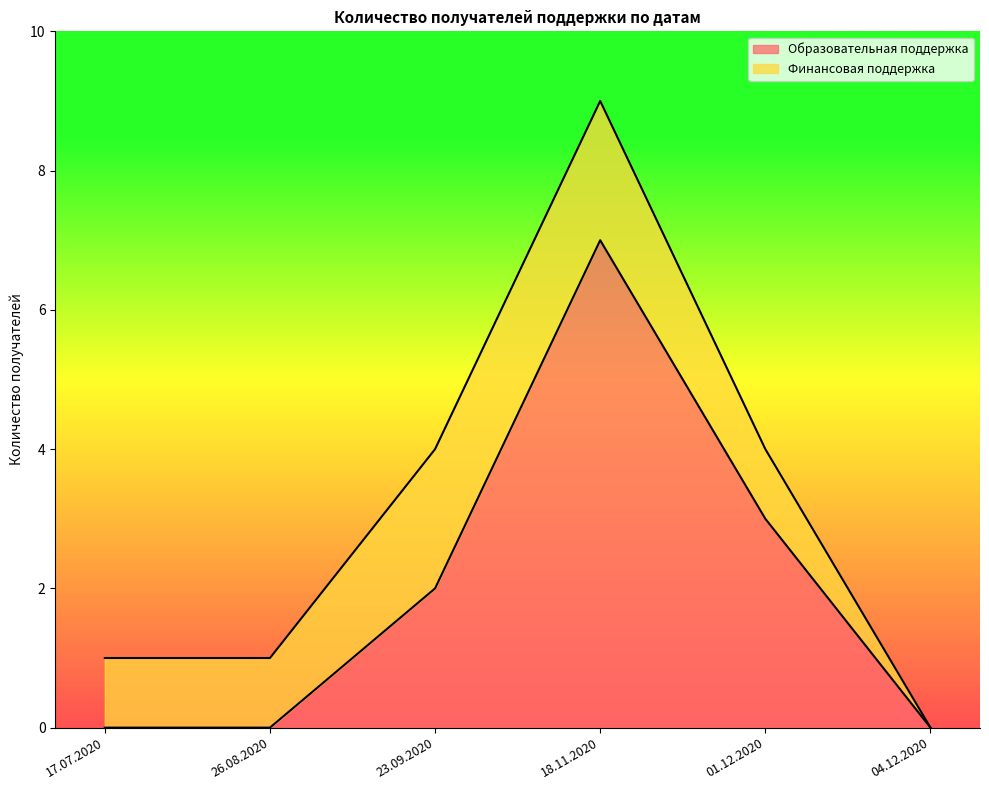

What is the average value?

2